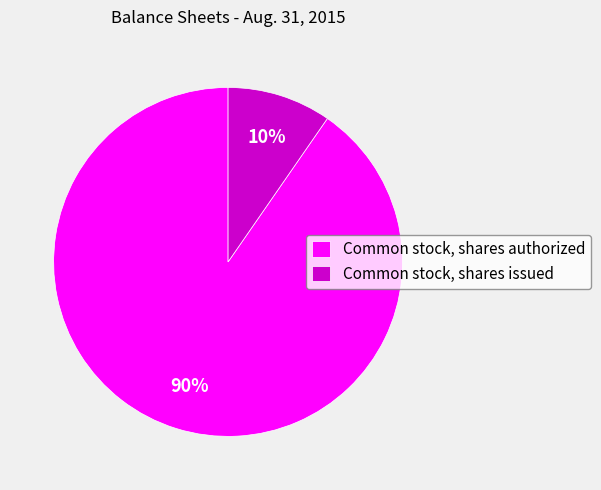

To the nearest percent, what portion does Common stock, shares issued represent?

10%